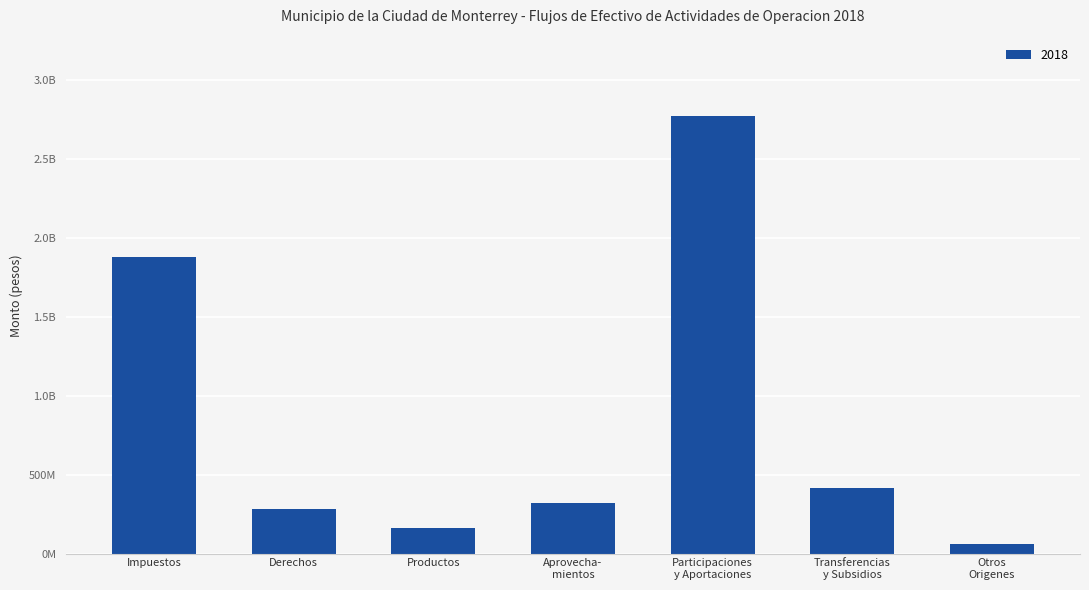

Rank the categories by value from lowest to highest.

Otros Origenes, Productos, Derechos, Aprovecha- mientos, Transferencias y Subsidios, Impuestos, Participaciones y Aportaciones